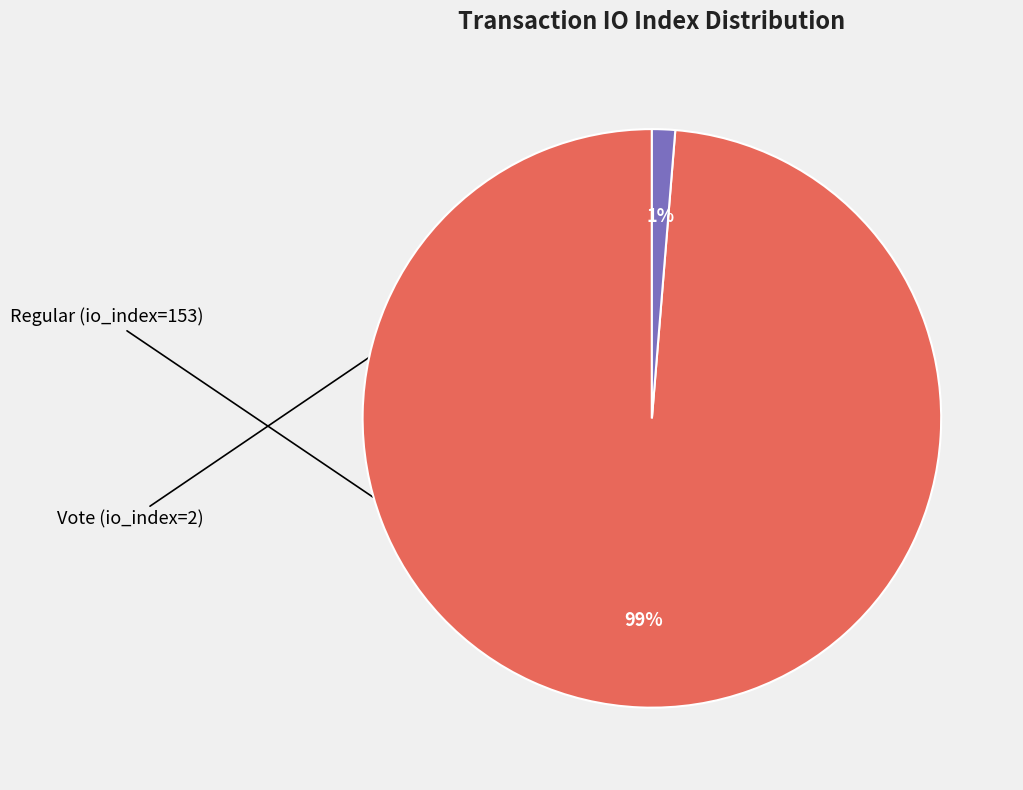

Does any single category account for the majority?

Yes